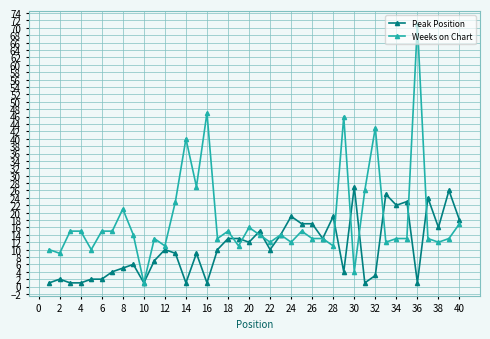

What is the value of the Peak Position point at the 39th from the left?

26